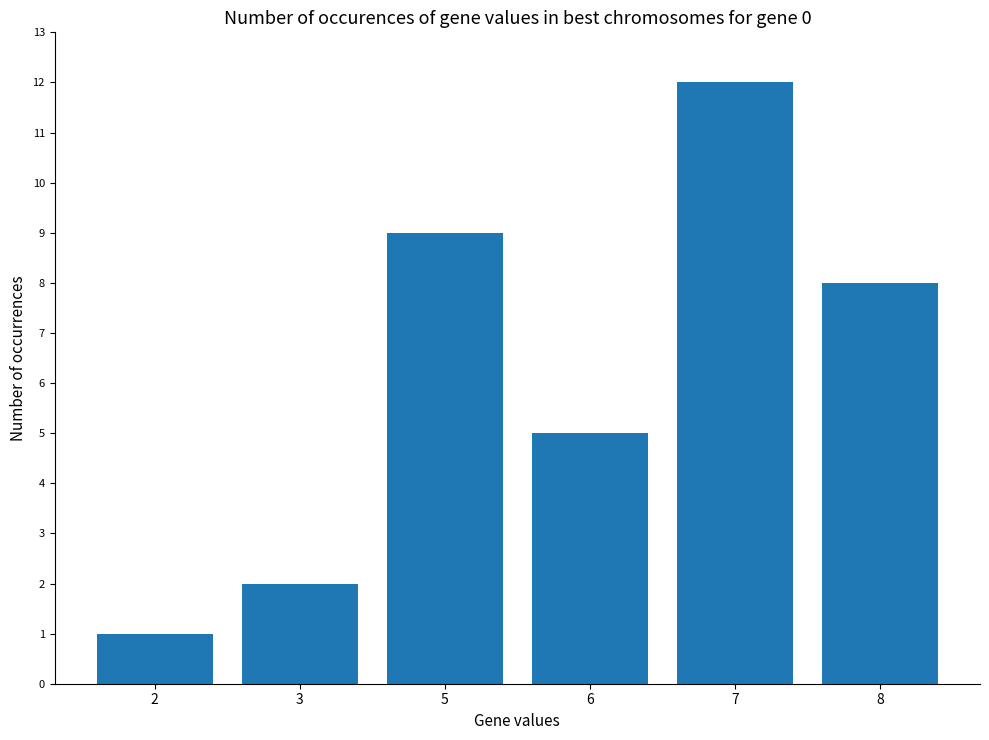

What is the difference between the maximum and second lowest values?

10